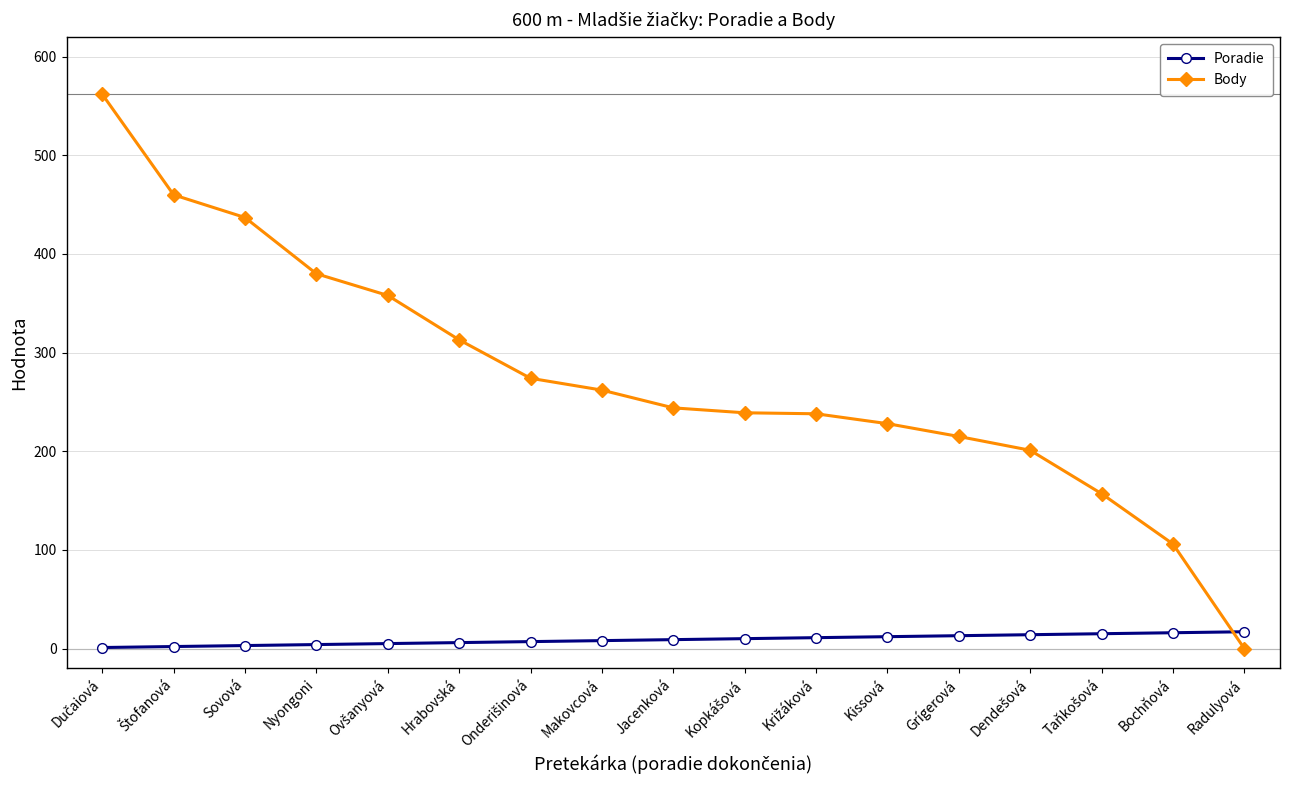

Is the value of Body at Makovcová greater than the value of Poradie at Hrabovská?

Yes